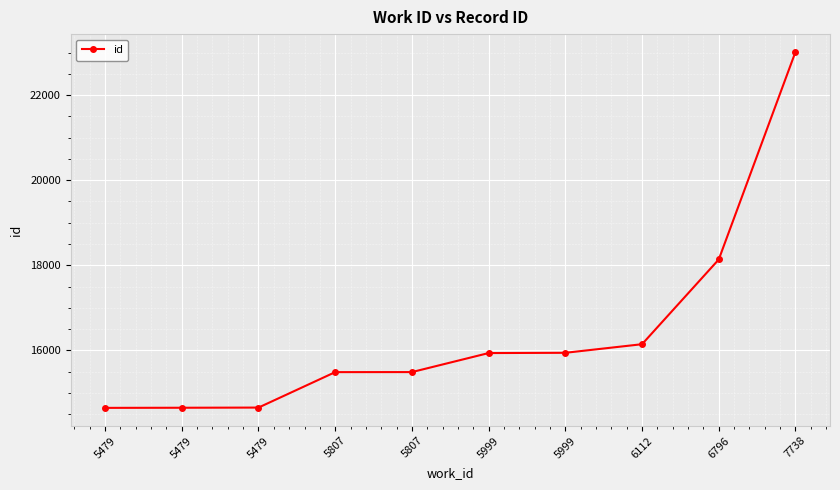

Reading left to right, list all the values displayed in this chart.

5479=14650	5479=14653	5479=14657	5807=15490	5807=15491	5999=15938	5999=15944	6112=16146	6796=18137	7738=23014